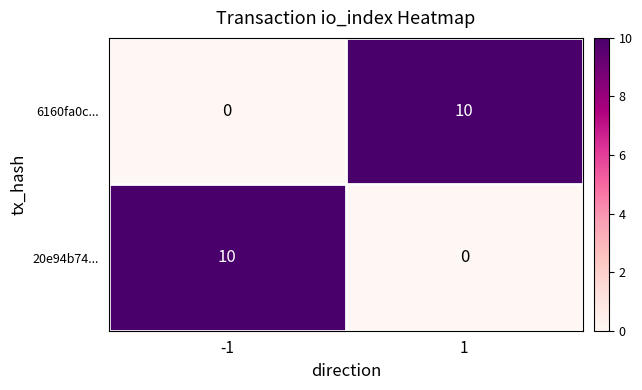

What is the total value across all series at -1?

10